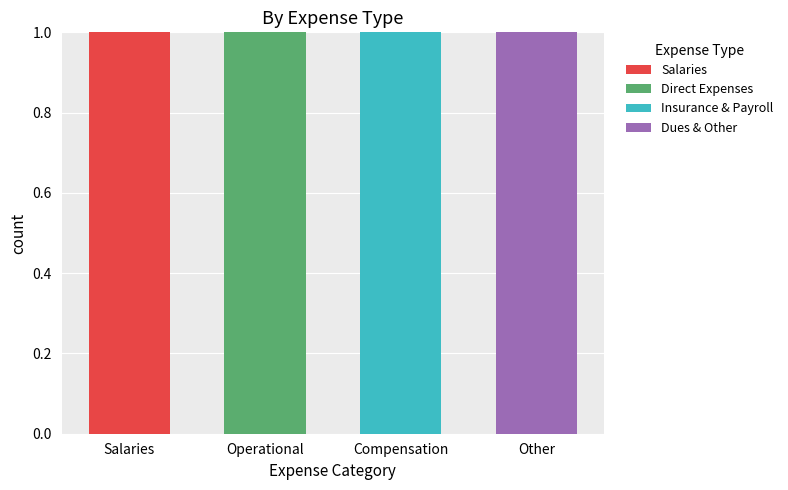

Are the bars horizontal?

No